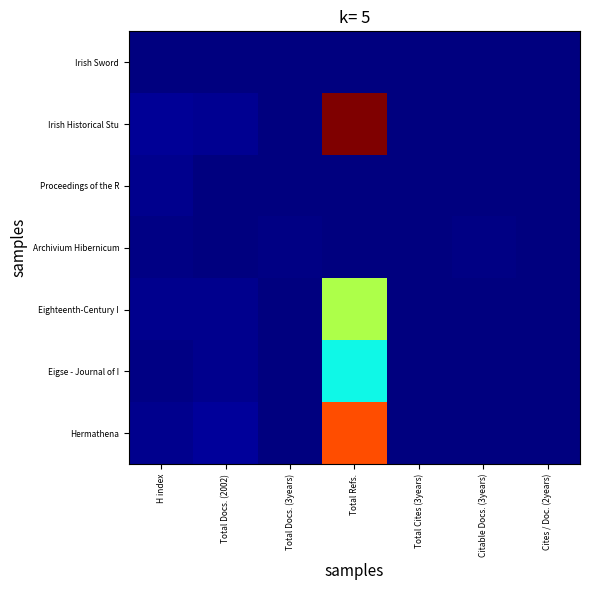

Reading left to right, transcribe all the data shown in this chart.

Irish Sword: H index=0.0	Total Docs. (2002)=0.0	Total Docs. (3years)=0.0	Total Refs.=0.0	Total Cites (3years)=0.0	Citable Docs. (3years)=0.0	Cites / Doc. (2years)=0.0
Irish Historical Stu: H index=0.0	Total Docs. (2002)=0.0	Total Docs. (3years)=0.0	Total Refs.=1.0	Total Cites (3years)=0.0	Citable Docs. (3years)=0.0	Cites / Doc. (2years)=0.0
Proceedings of the R: H index=0.0	Total Docs. (2002)=0.0	Total Docs. (3years)=0.0	Total Refs.=0.0	Total Cites (3years)=0.0	Citable Docs. (3years)=0.0	Cites / Doc. (2years)=0.0
Archivium Hibernicum: H index=0.0	Total Docs. (2002)=0.0	Total Docs. (3years)=0.0	Total Refs.=0.0	Total Cites (3years)=0.0	Citable Docs. (3years)=0.0	Cites / Doc. (2years)=0.0
Eighteenth-Century I: H index=0.0	Total Docs. (2002)=0.0	Total Docs. (3years)=0.0	Total Refs.=0.6	Total Cites (3years)=0.0	Citable Docs. (3years)=0.0	Cites / Doc. (2years)=0.0
Eigse - Journal of I: H index=0.0	Total Docs. (2002)=0.0	Total Docs. (3years)=0.0	Total Refs.=0.4	Total Cites (3years)=0.0	Citable Docs. (3years)=0.0	Cites / Doc. (2years)=0.0
Hermathena: H index=0.0	Total Docs. (2002)=0.0	Total Docs. (3years)=0.0	Total Refs.=0.8	Total Cites (3years)=0.0	Citable Docs. (3years)=0.0	Cites / Doc. (2years)=0.0